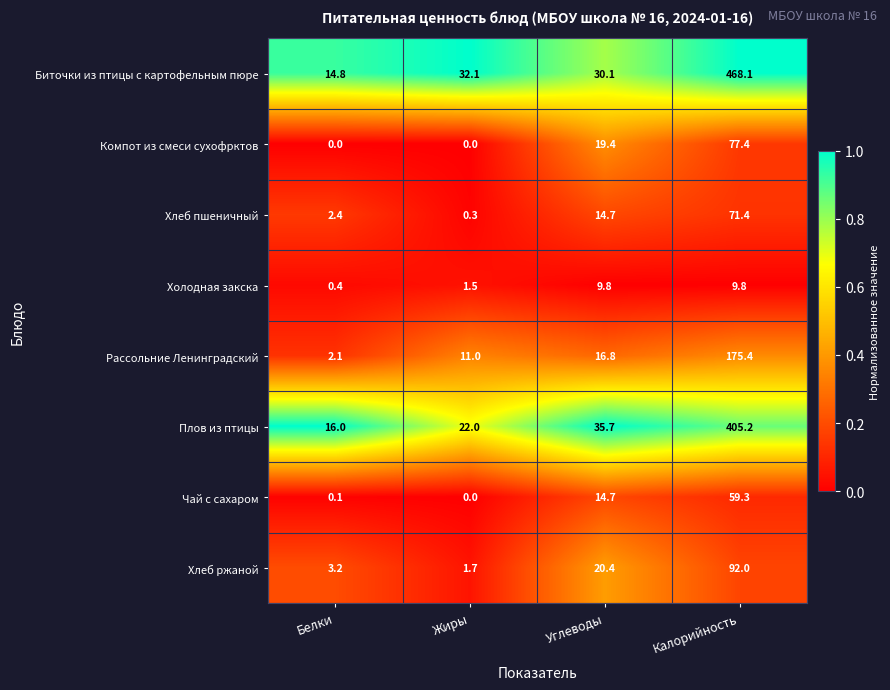

List the labels in order of Рассольние Ленинградский value, largest first.

Калорийность, Углеводы, Жиры, Белки